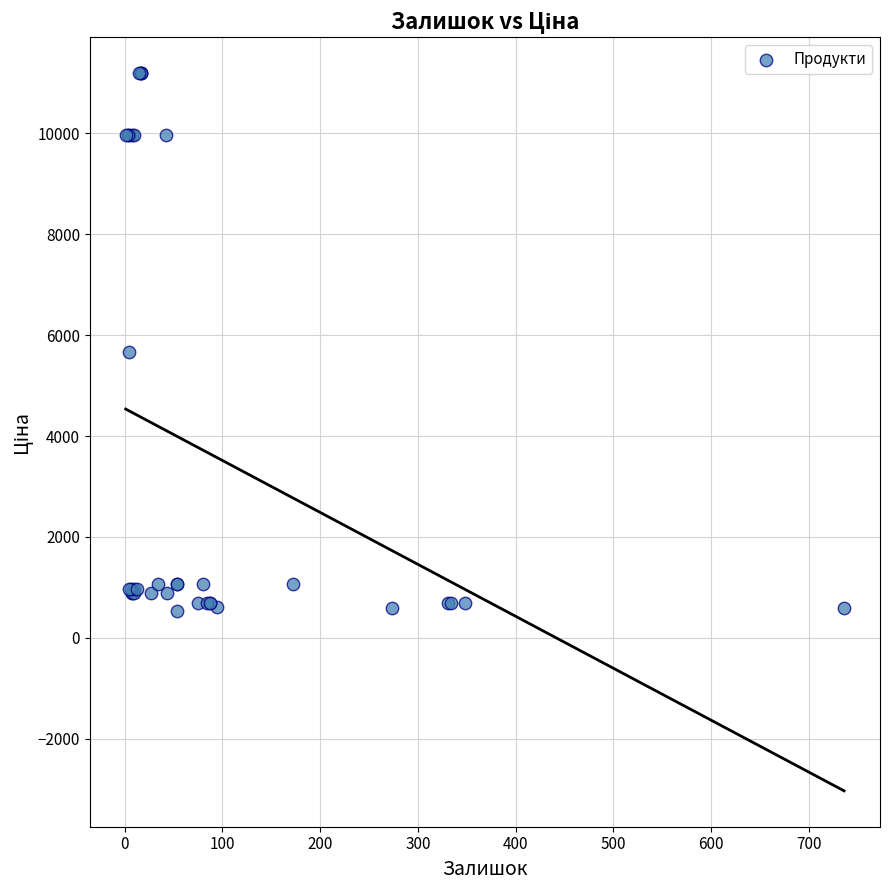

What Y value in the scatter plot is closest to 5859?

5673.8